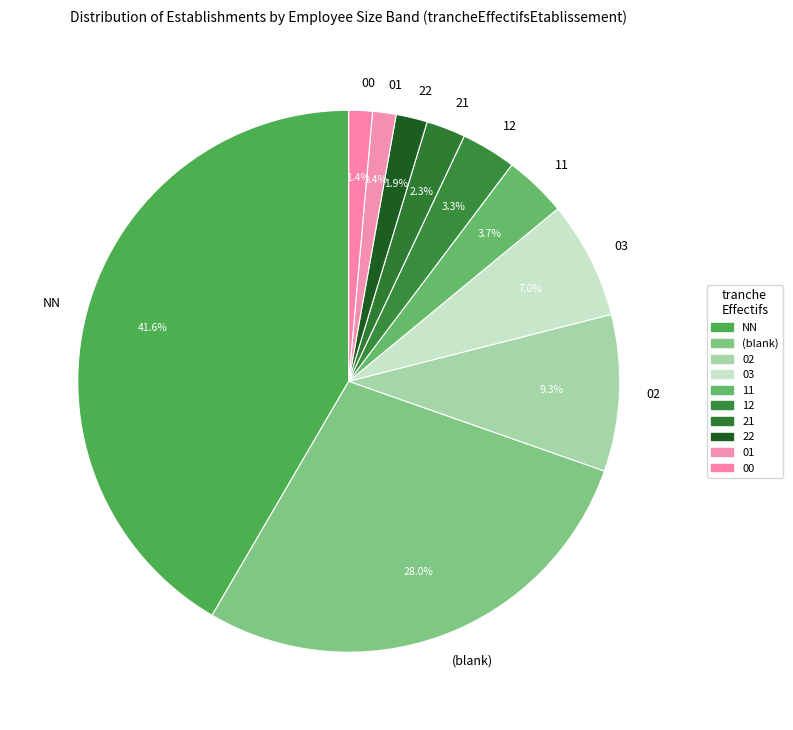

What is the total percentage of 00 and 21?

3.7%